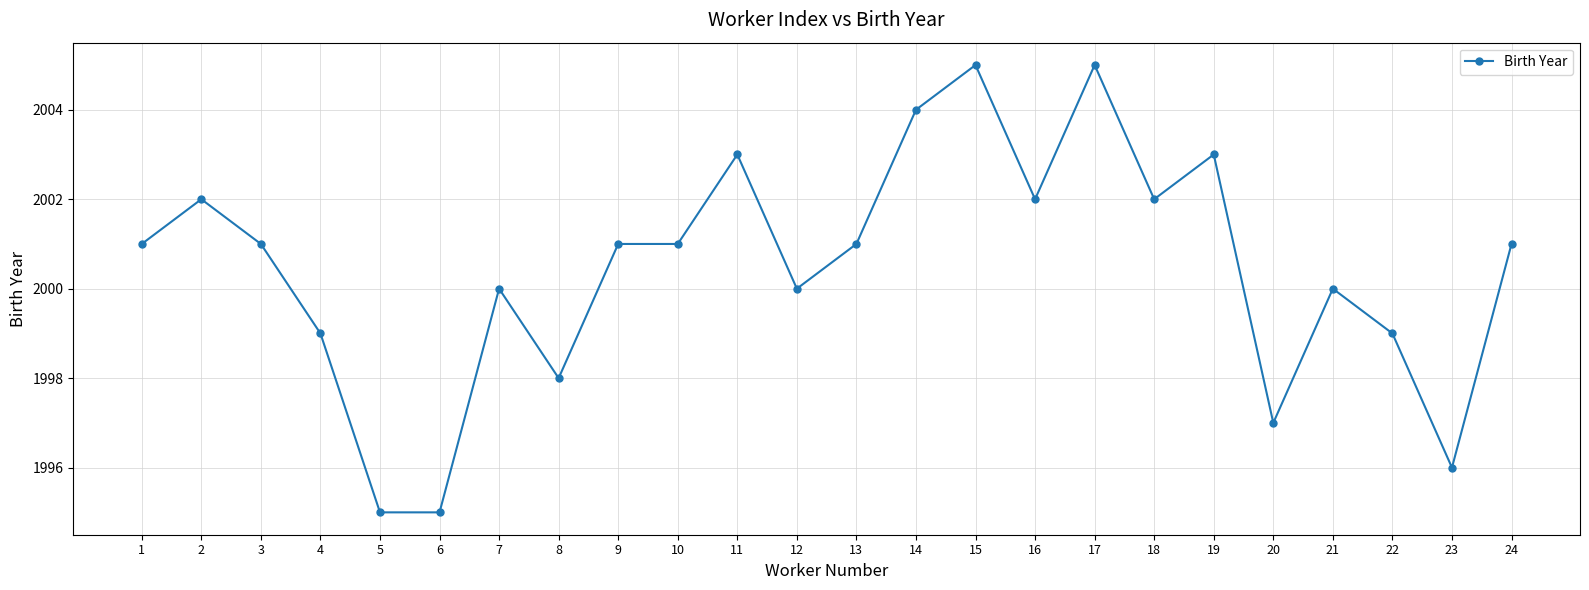

Where is the first local maximum?

2